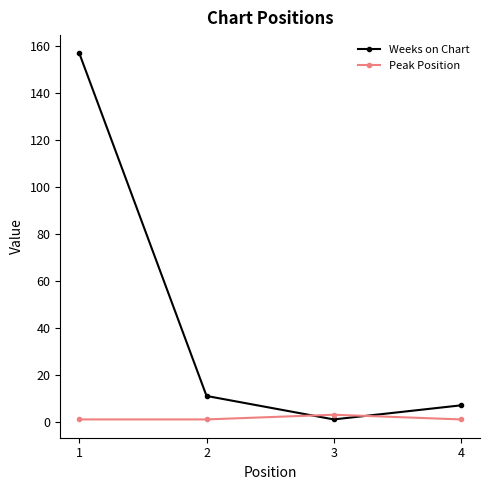

Between 1 and 3, which series saw the biggest shift?

Weeks on Chart